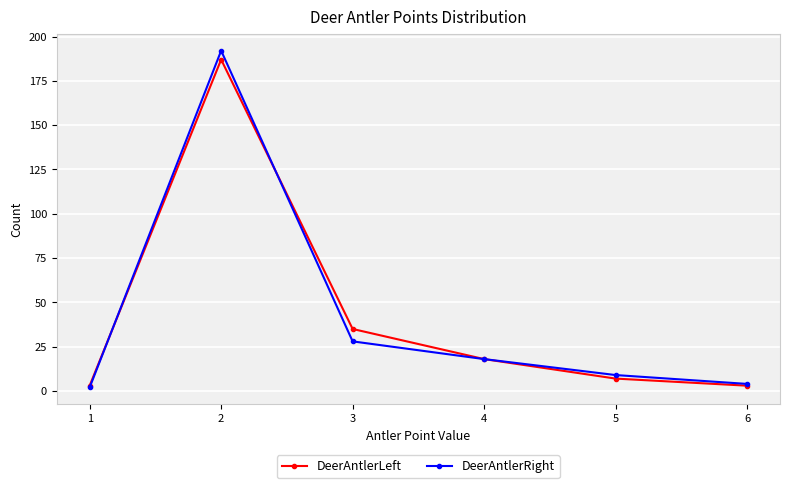

At which category does DeerAntlerLeft reach its first local peak?

2